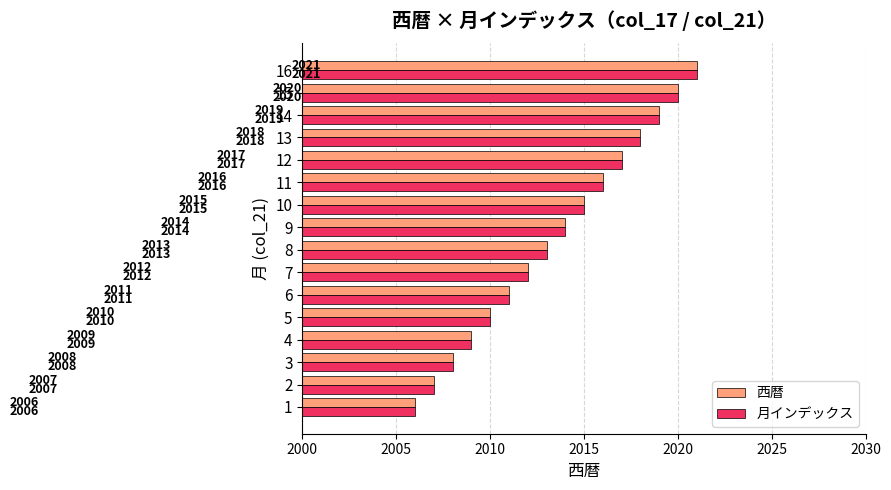

What is the difference between the second highest and second lowest values in the 西暦 series?

13